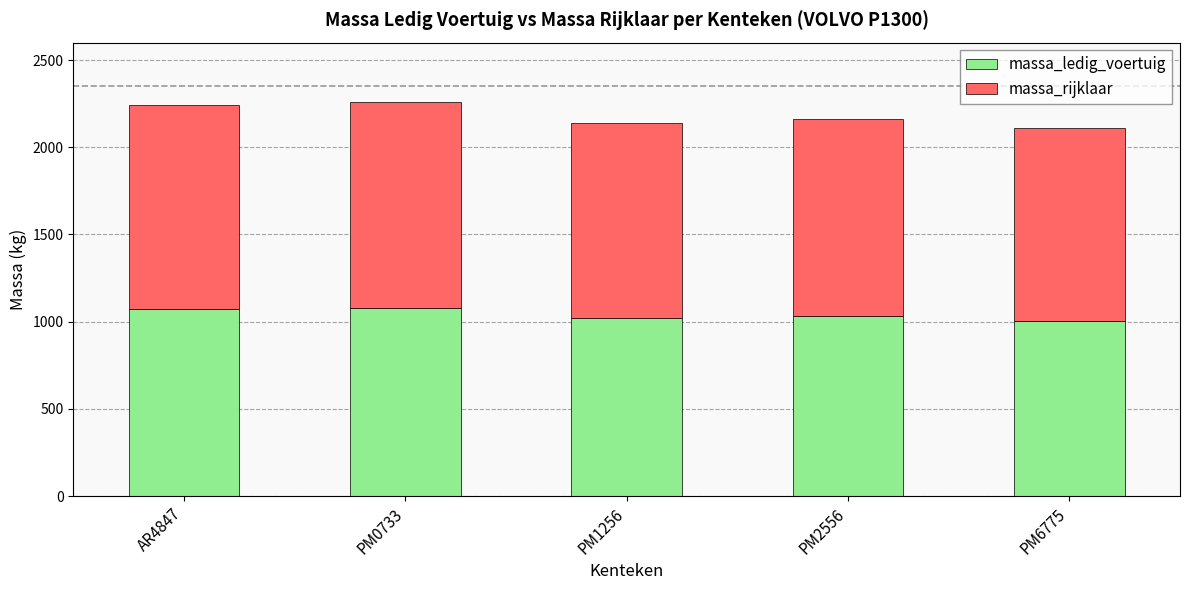

What is the total value across all series at PM0733?

2260